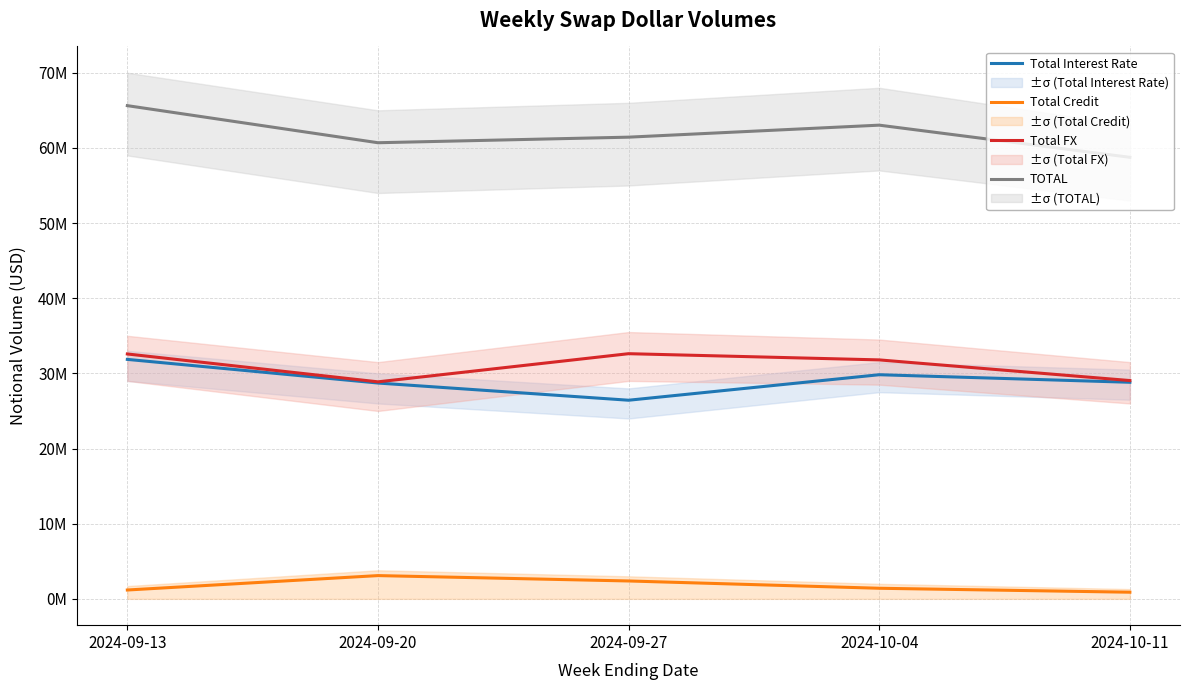

Where is TOTAL nearest to the value 62186637?

2024-09-27